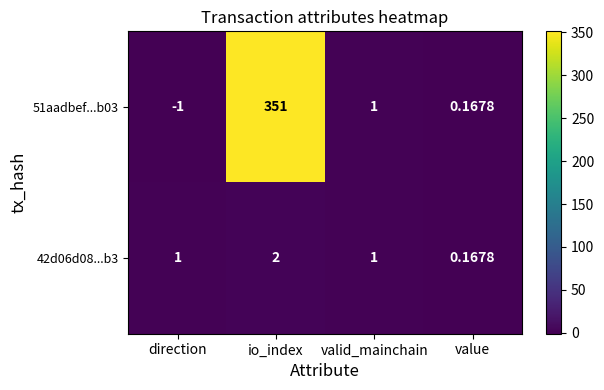

List the labels in order of 51aadbef...b03 value, smallest first.

direction, value, valid_mainchain, io_index